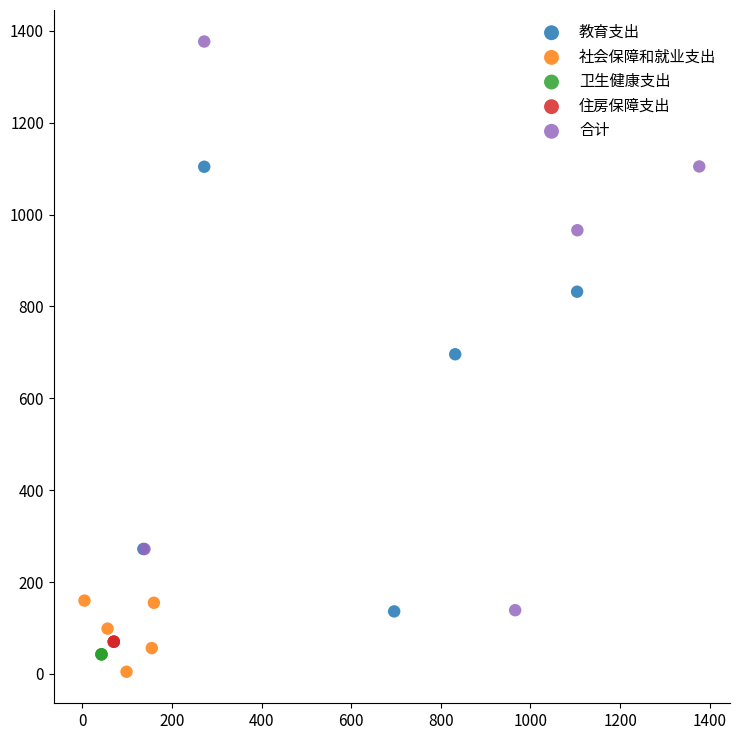

Which series contains the highest Y value?

合计